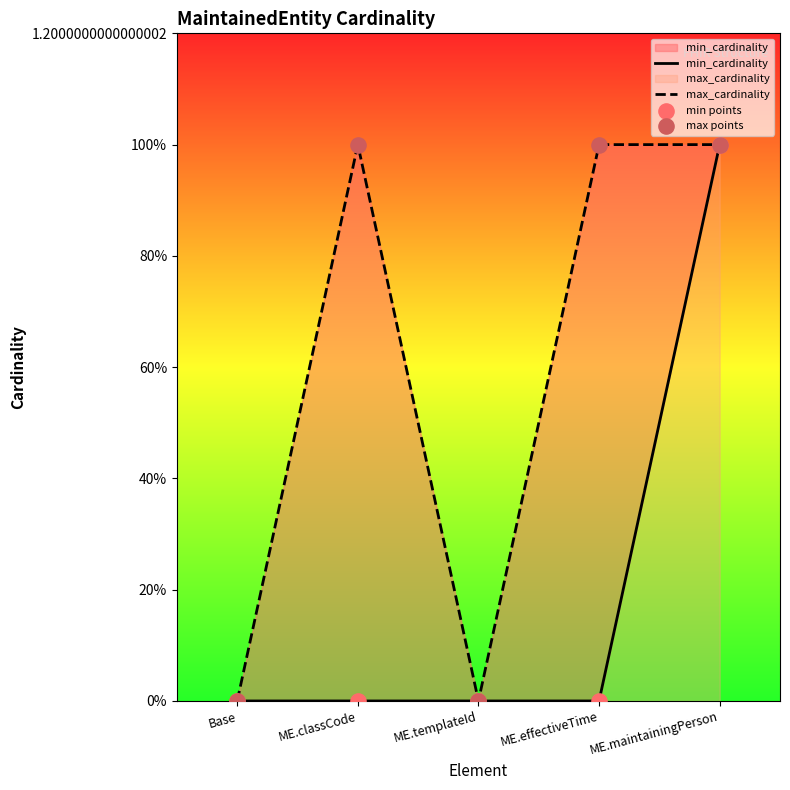

At how many categories does at least one series exceed 0?

3